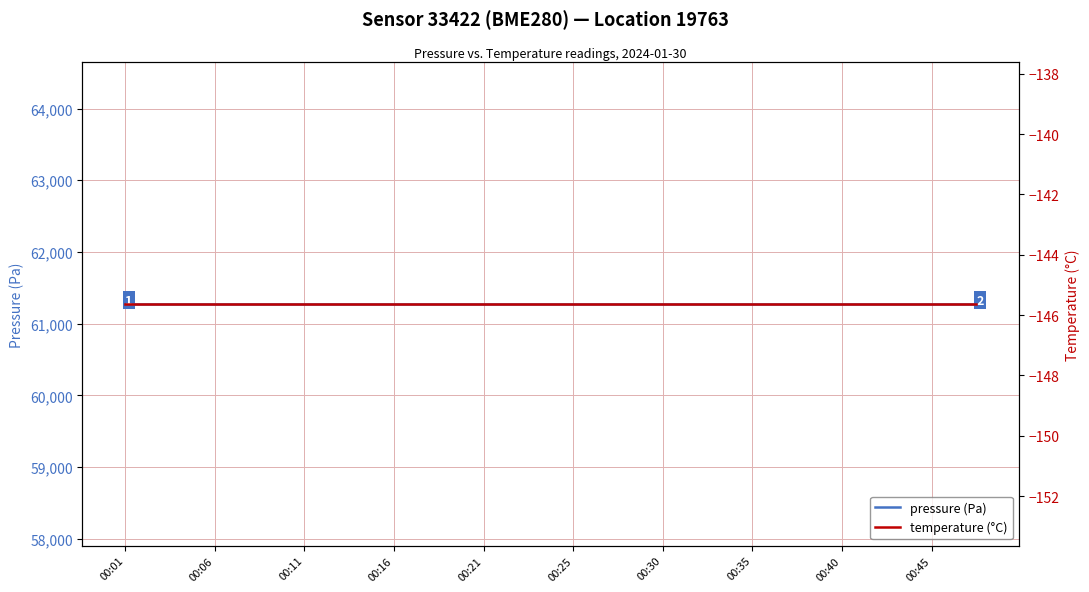

At how many categories does at least one series exceed 1845?

20